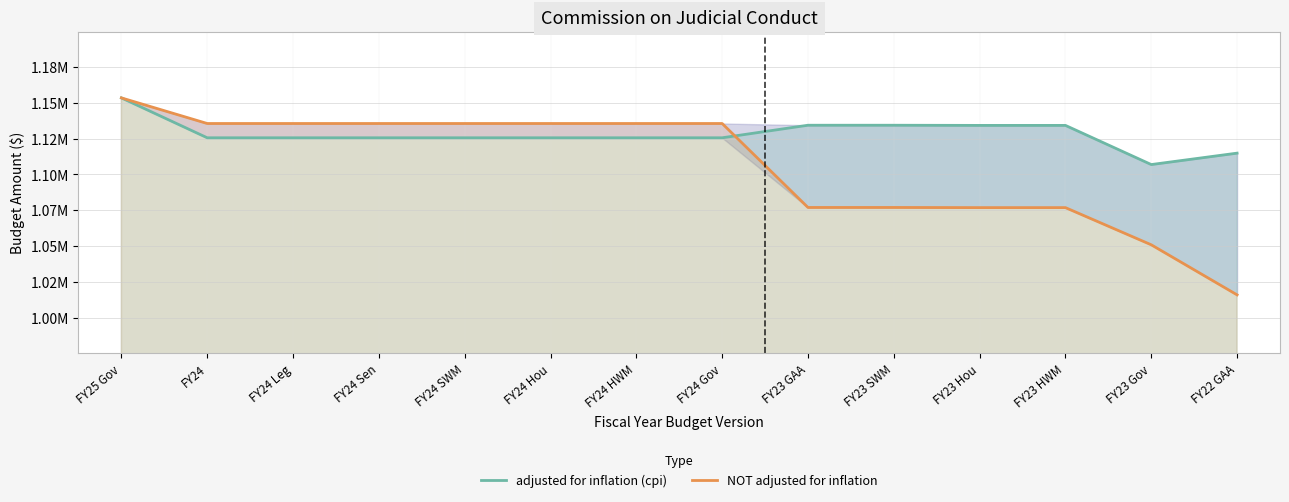

How many lines are shown in the chart?

2